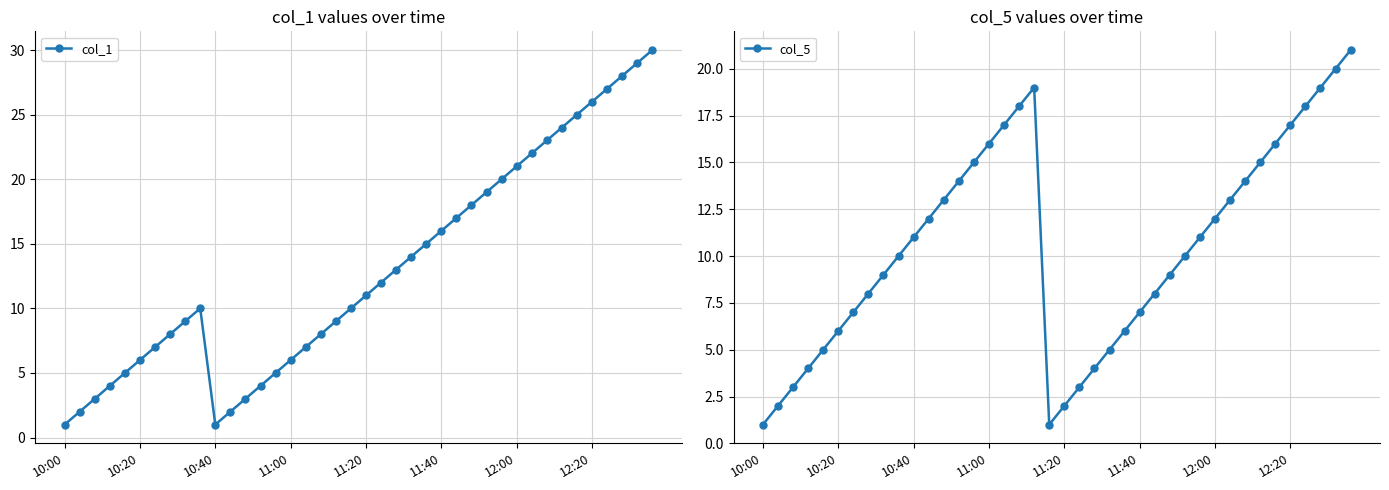

Where is col_1 nearest to the value 15?

24